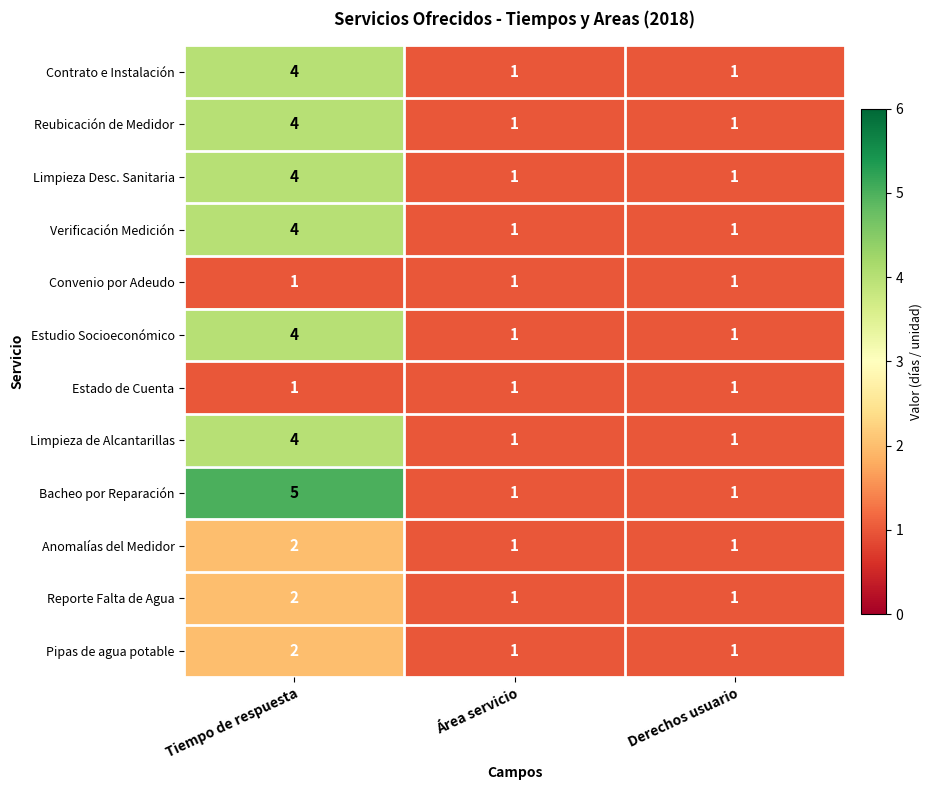

What is the total value across all series at Tiempo de respuesta?

37